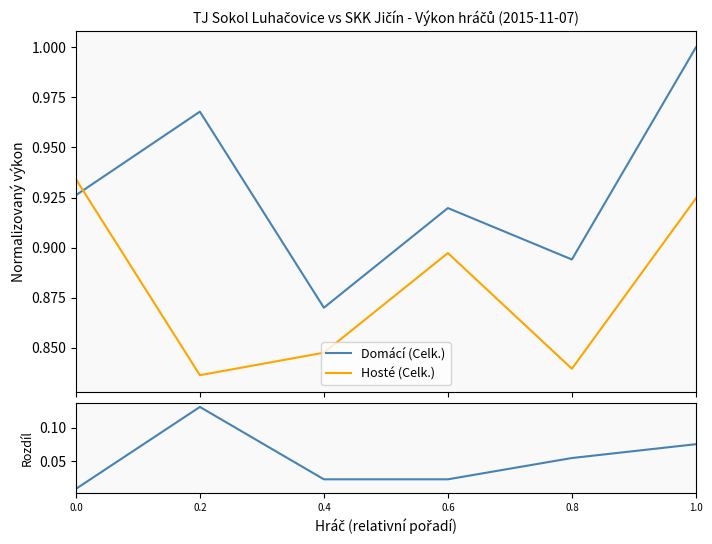

How many distinct data groups are displayed?

3